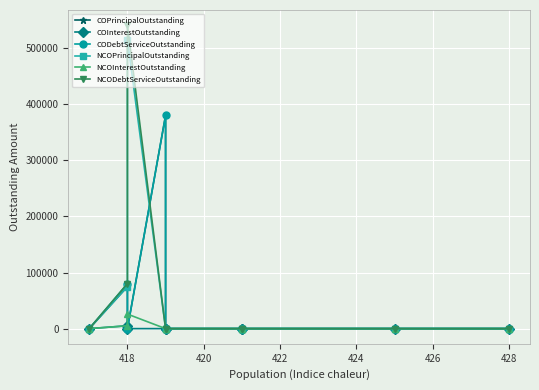

Is it true that NCOInterestOutstanding equals 1459.1 at 418?

False